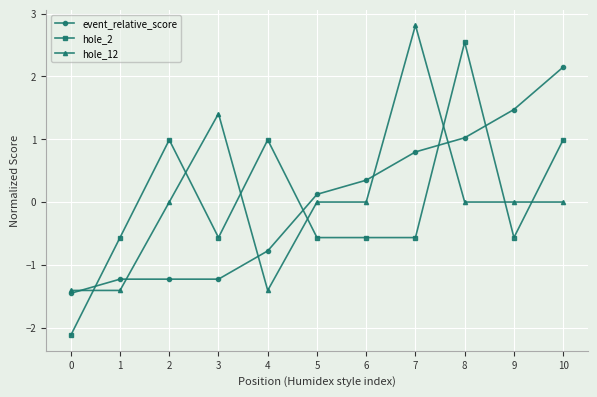

What is the approximate value of hole_2 at 8?

2.5